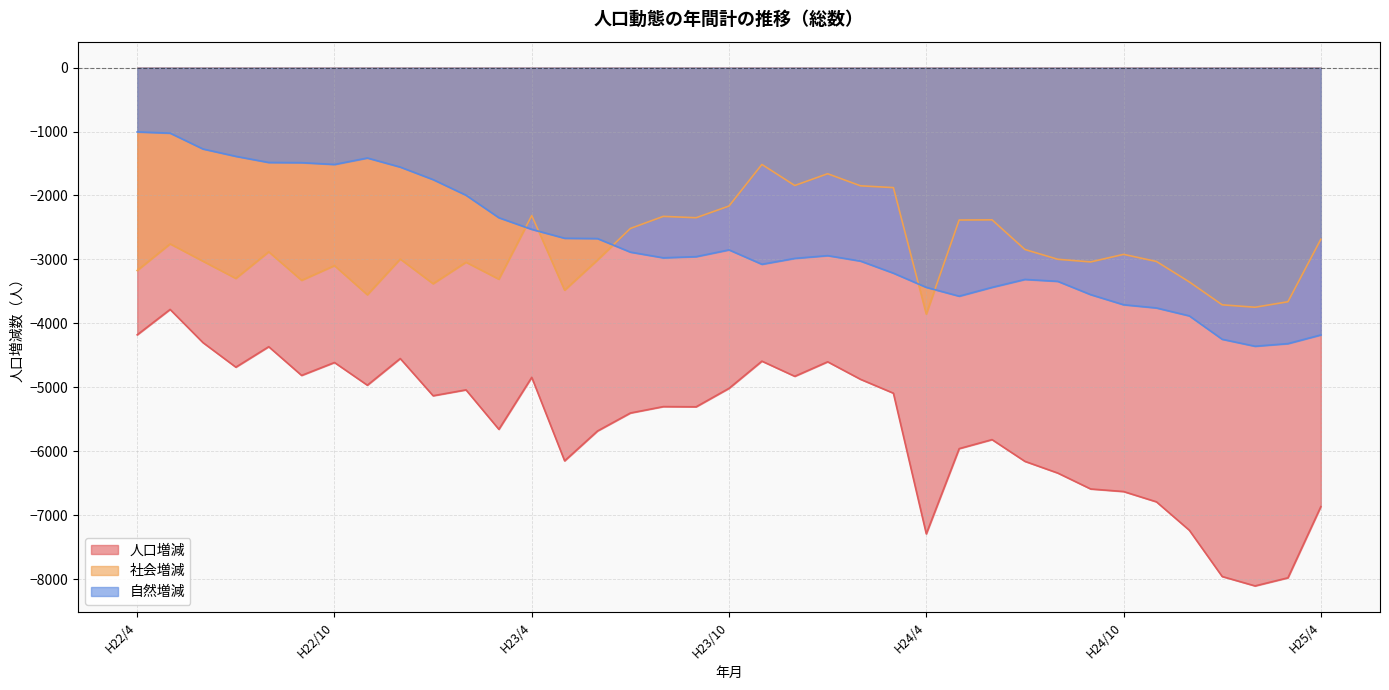

Which series has the widest spread of values?

人口増減